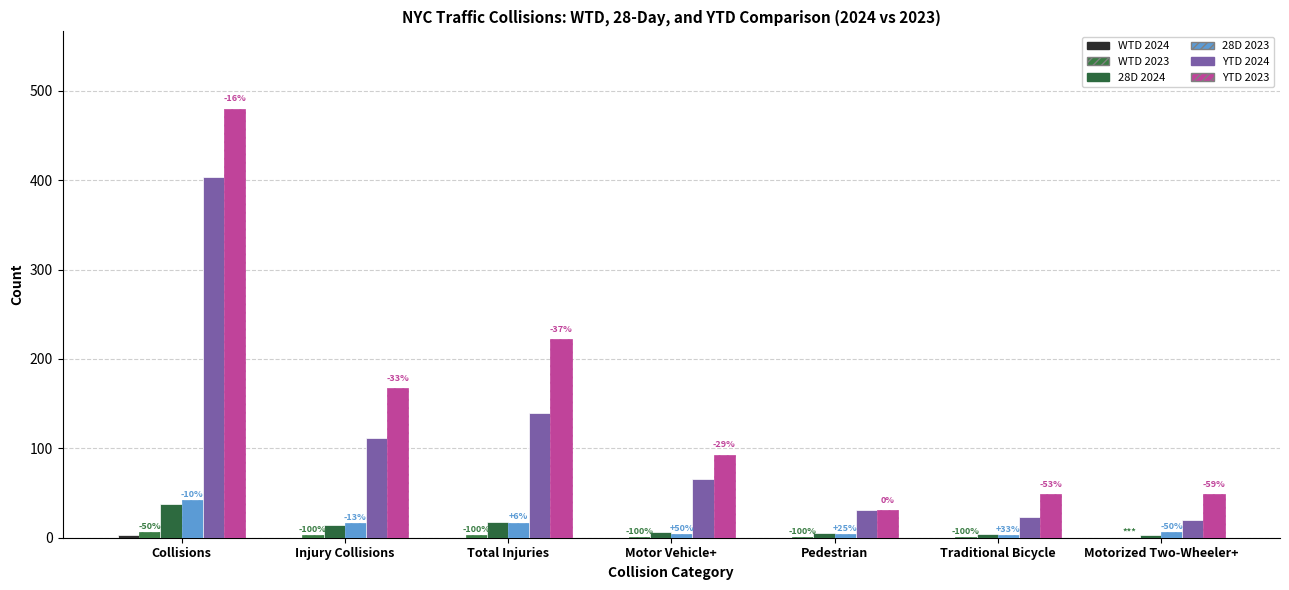

How many data points does each series have?

7